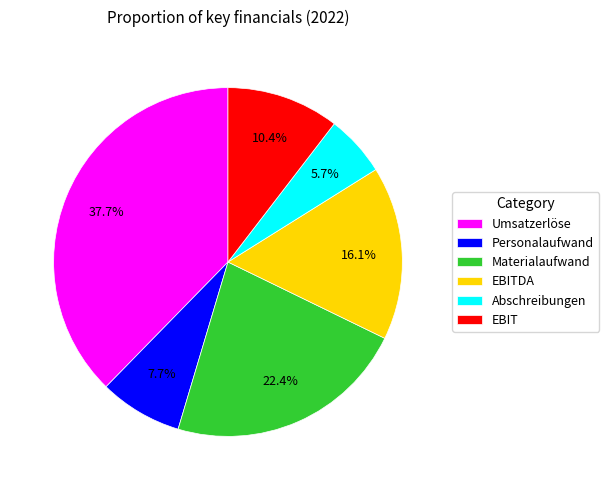

Count the number of slices in the pie.

6